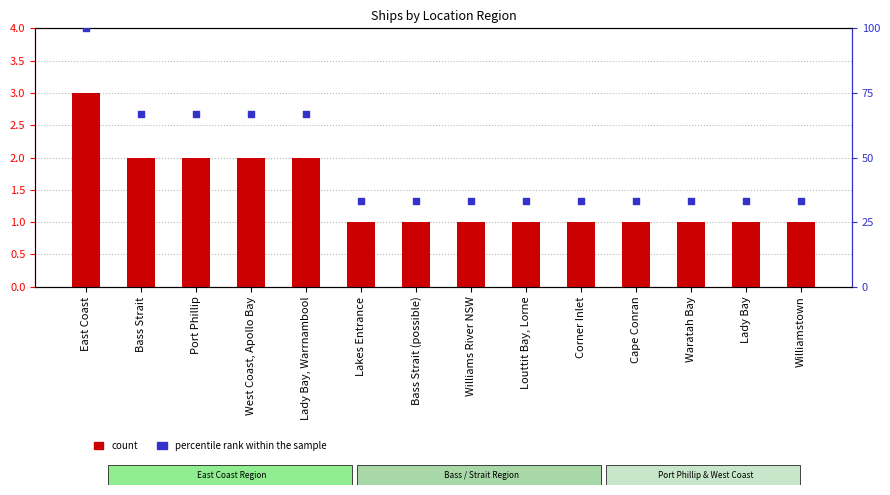

Which series has the largest Y range (max minus min)?

percentile rank within the sample